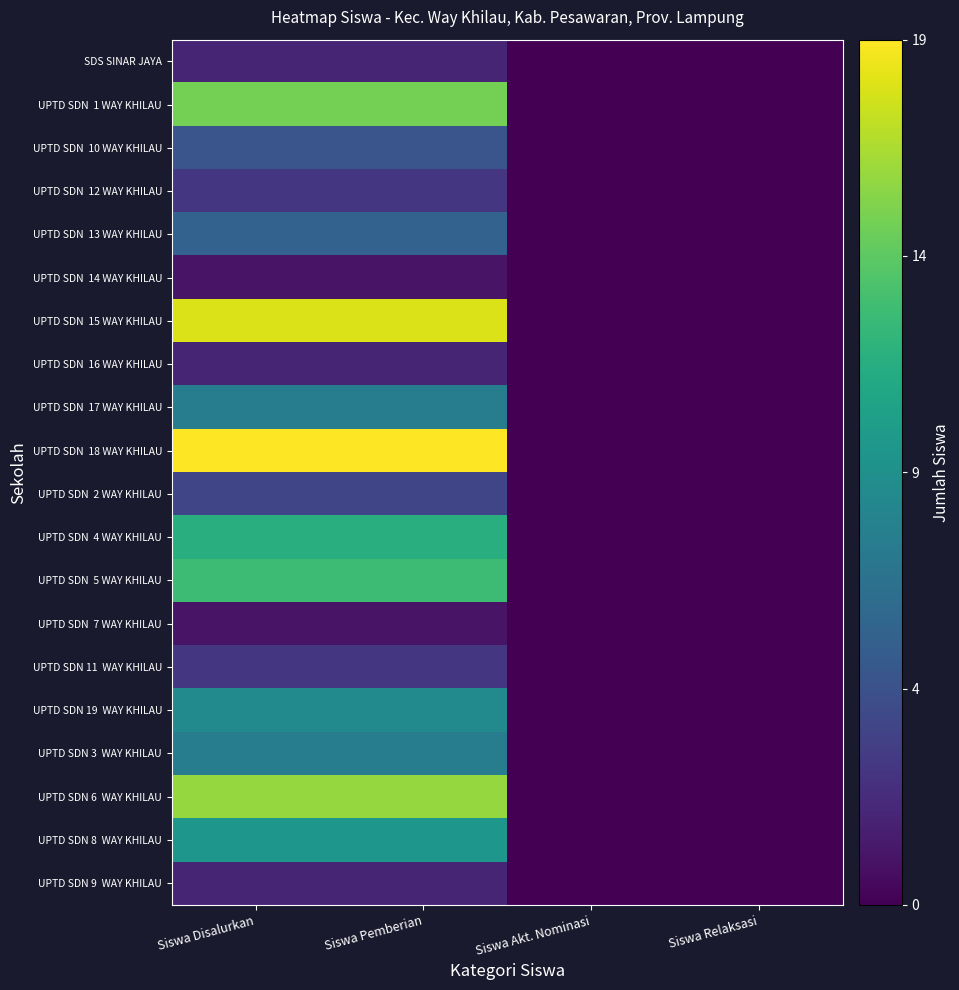

At which category is the sum across all series the highest?

Siswa Disalurkan